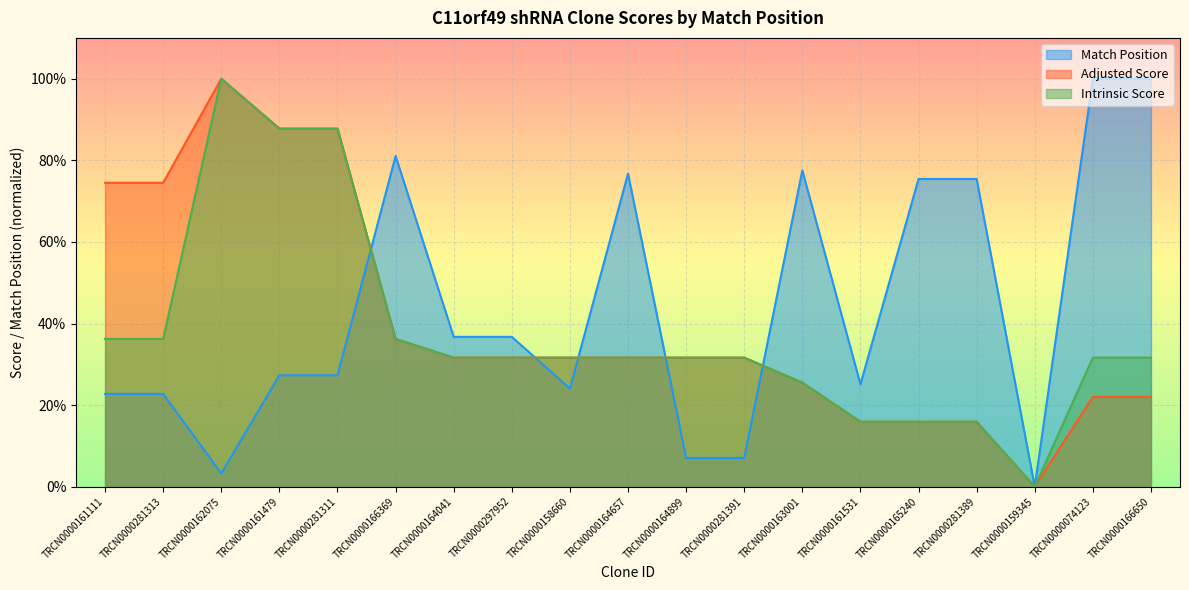

Reading left to right, extract all data points from this chart.

Match Position: 22.7	22.7	3.3	27.3	27.3	81.0	36.7	36.7	24.1	76.7	7.1	7.1	77.5	25.1	75.4	75.4	0.0	100.0	100.0
Adjusted Score: 74.5	74.5	100.0	87.8	87.8	36.2	31.6	31.6	31.6	31.6	31.6	31.6	25.5	15.9	15.9	15.9	0.0	22.0	22.0
Intrinsic Score: 36.2	36.2	100.0	87.8	87.8	36.2	31.6	31.6	31.6	31.6	31.6	31.6	25.5	15.9	15.9	15.9	0.0	31.6	31.6